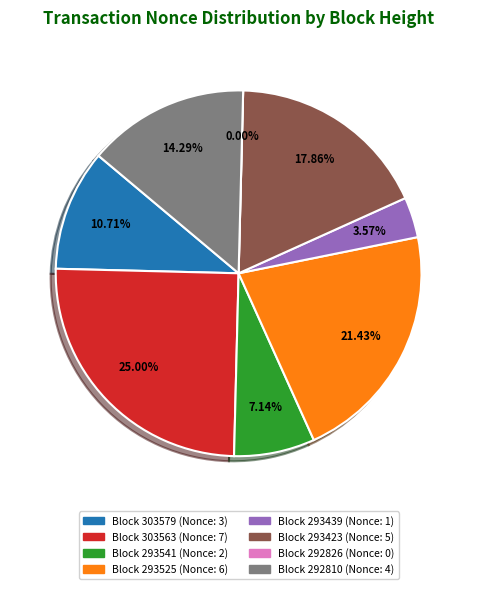

Which has a higher value, 303579 or 293525?

293525